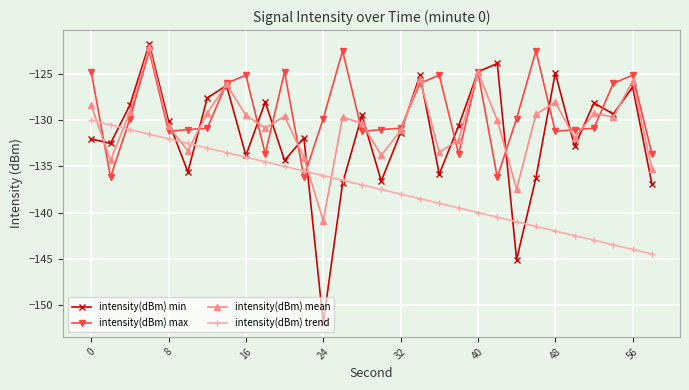

What is the average value of the intensity(dBm) max series?

-129.1